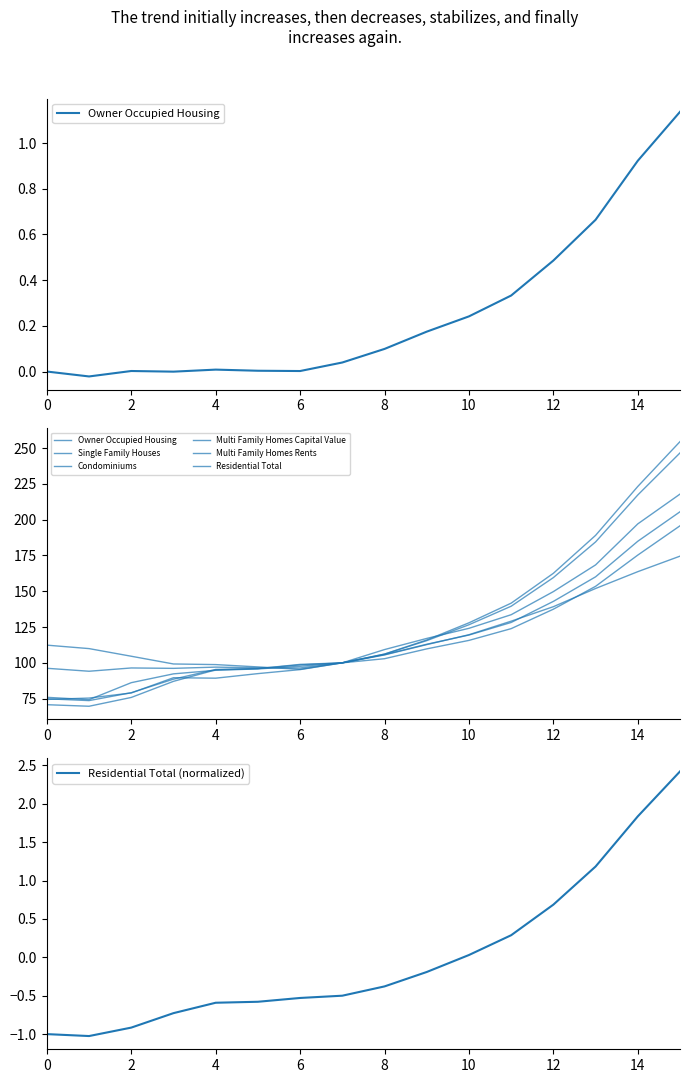

How many intersections are there between Single Family Houses and Multi Family Homes Capital Value?

1